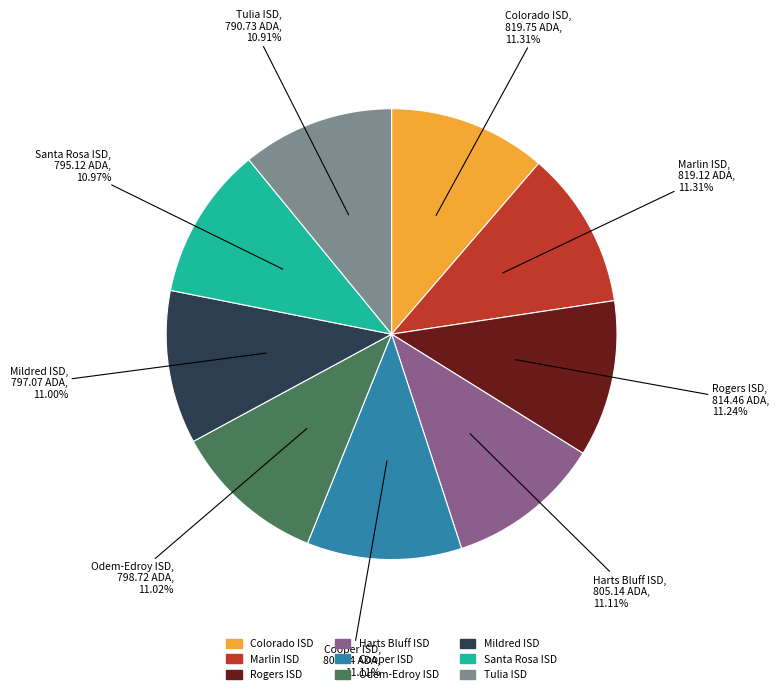

Is there a majority slice in this chart?

No